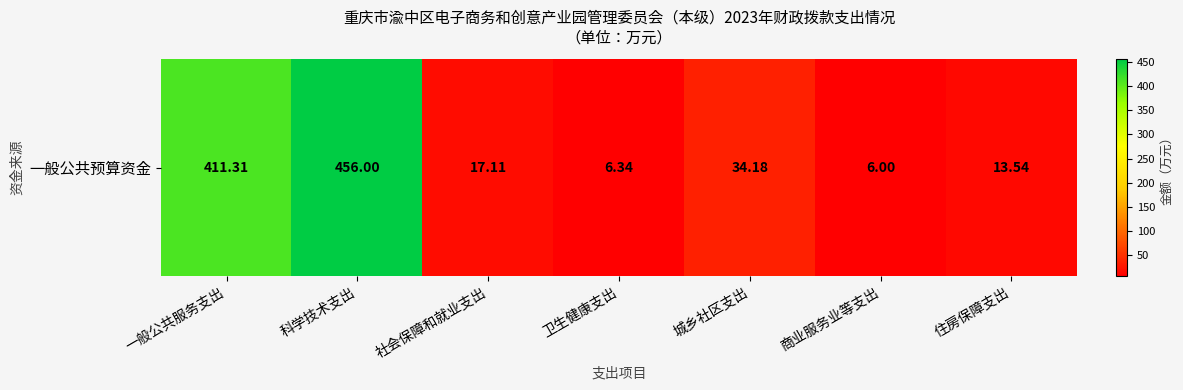

What is the greatest value displayed?

456.0